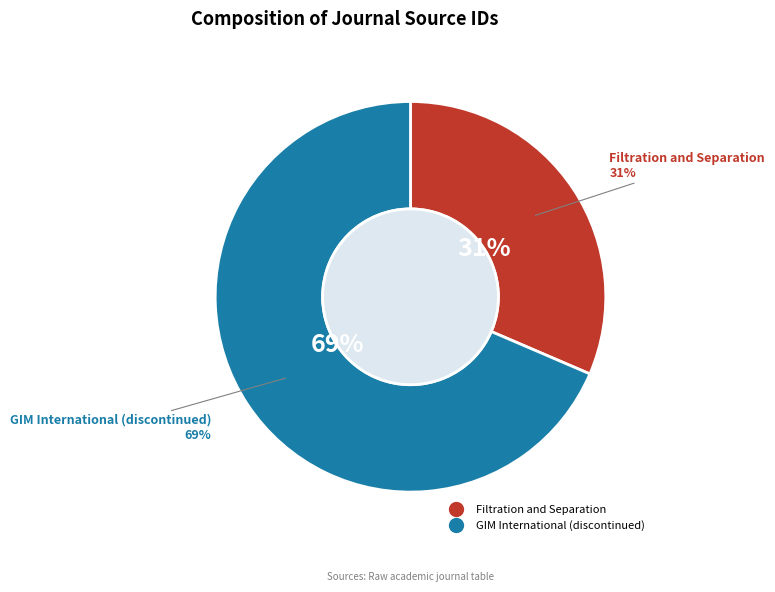

Count the number of slices in the pie.

2